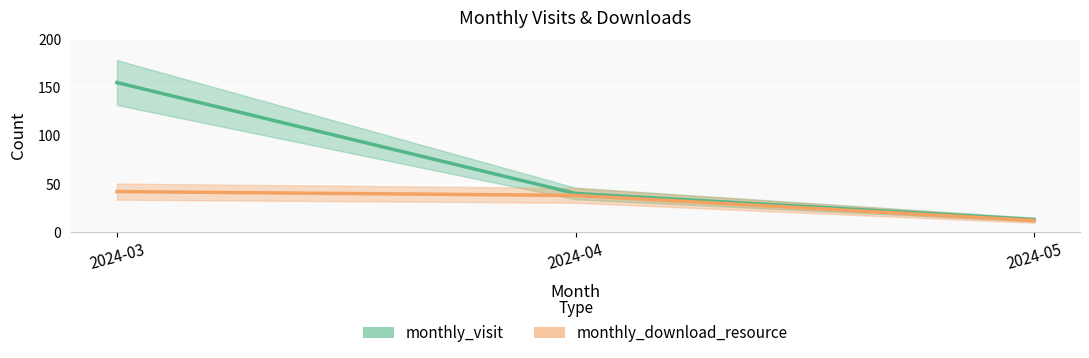

The value of monthly_download_resource at 2024-03 is 42. True or false?

True